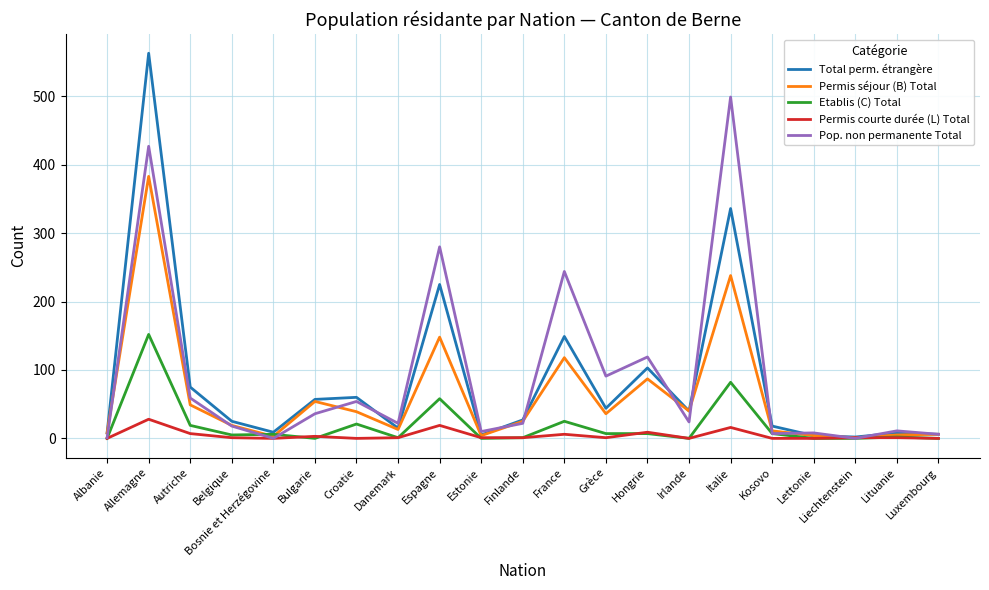

At which label does Permis séjour (B) Total reach its peak?

Allemagne